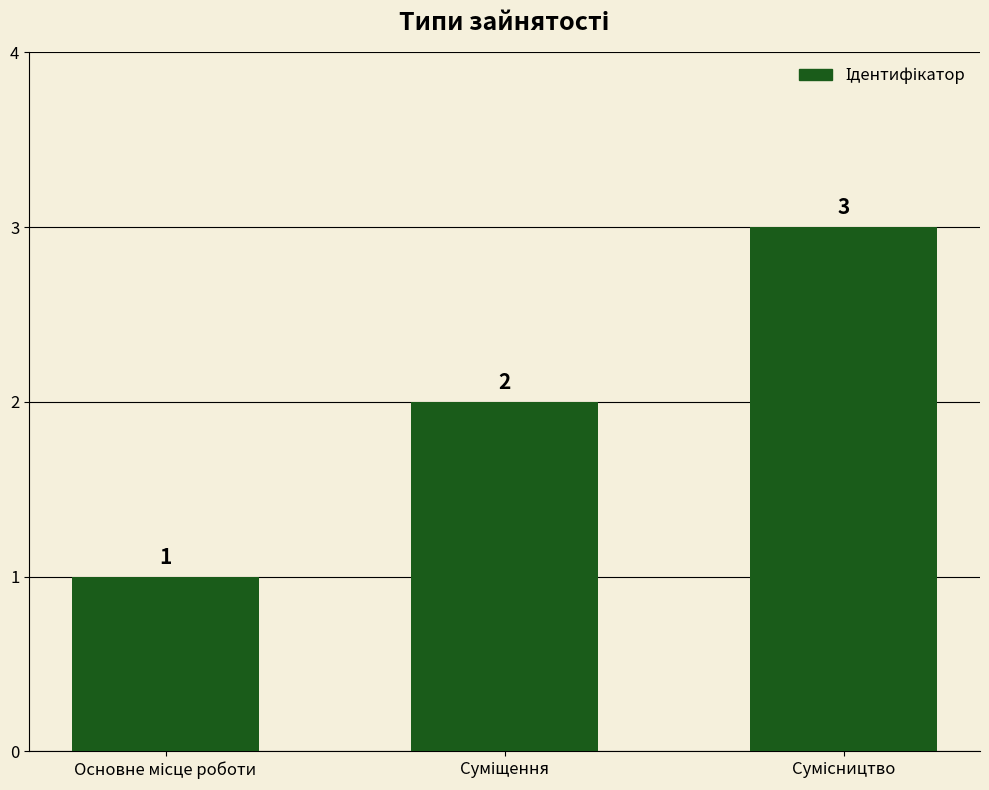

What is the maximum value shown in the chart?

3